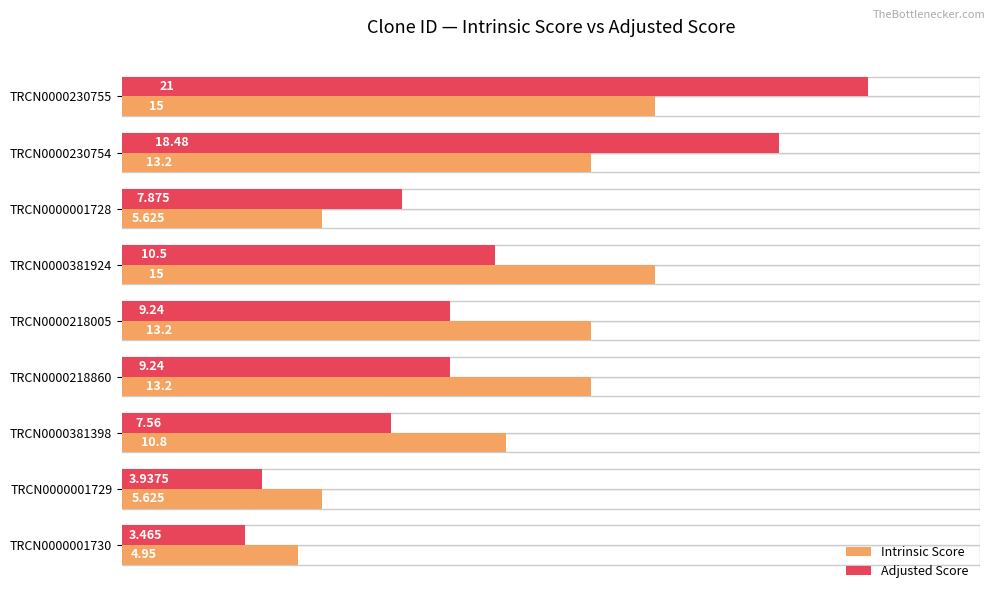

What is the highest value of the Intrinsic Score series?

15.0